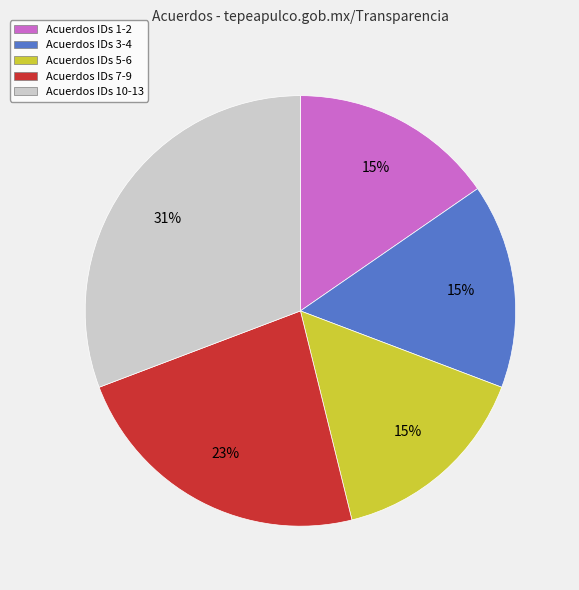

To the nearest percent, what portion does Acuerdos IDs 10-13 represent?

31%